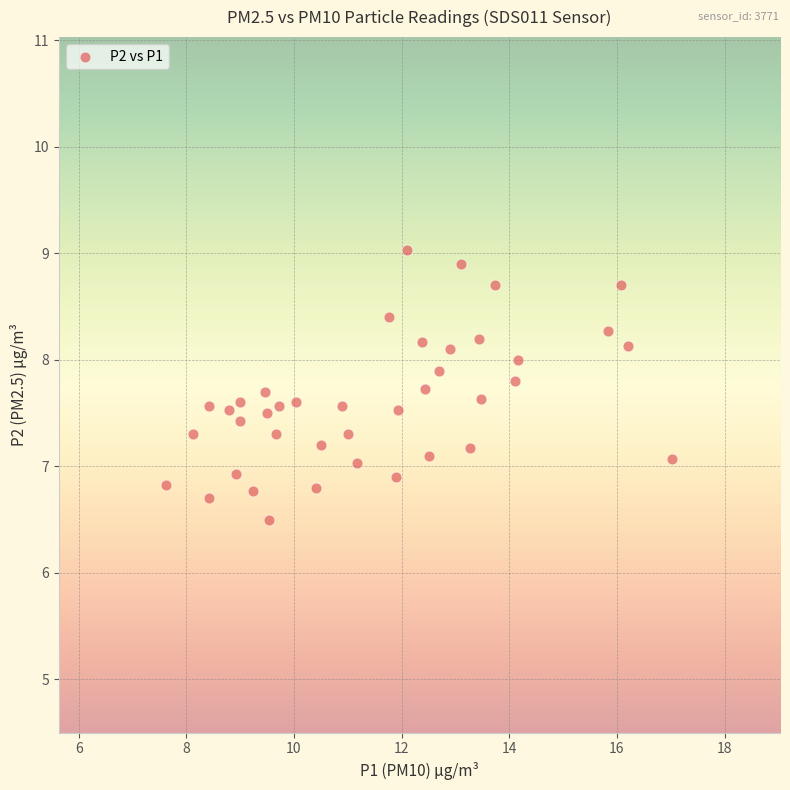

What is the range of X values (max minus min)?

9.4